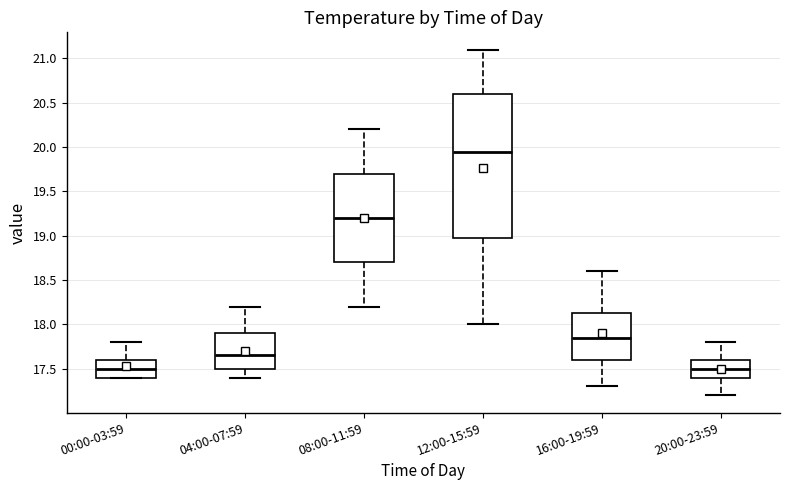

Reading left to right, transcribe this box plot: for each box, give where its median line is, the range the box spans, and where its two whiskers end, as read against the y-axis. The values are not printed on the chart, so give them approximately, as read against the axis.

00:00-03:59: median 17.50, box 17.40 to 17.60, whiskers 17.40 to 17.80
04:00-07:59: median 17.65, box 17.50 to 17.90, whiskers 17.40 to 18.20
08:00-11:59: median 19.20, box 18.70 to 19.70, whiskers 18.20 to 20.20
12:00-15:59: median 19.95, box 19.00 to 20.60, whiskers 18.00 to 21.10
16:00-19:59: median 17.85, box 17.60 to 18.15, whiskers 17.30 to 18.60
20:00-23:59: median 17.50, box 17.40 to 17.60, whiskers 17.20 to 17.80